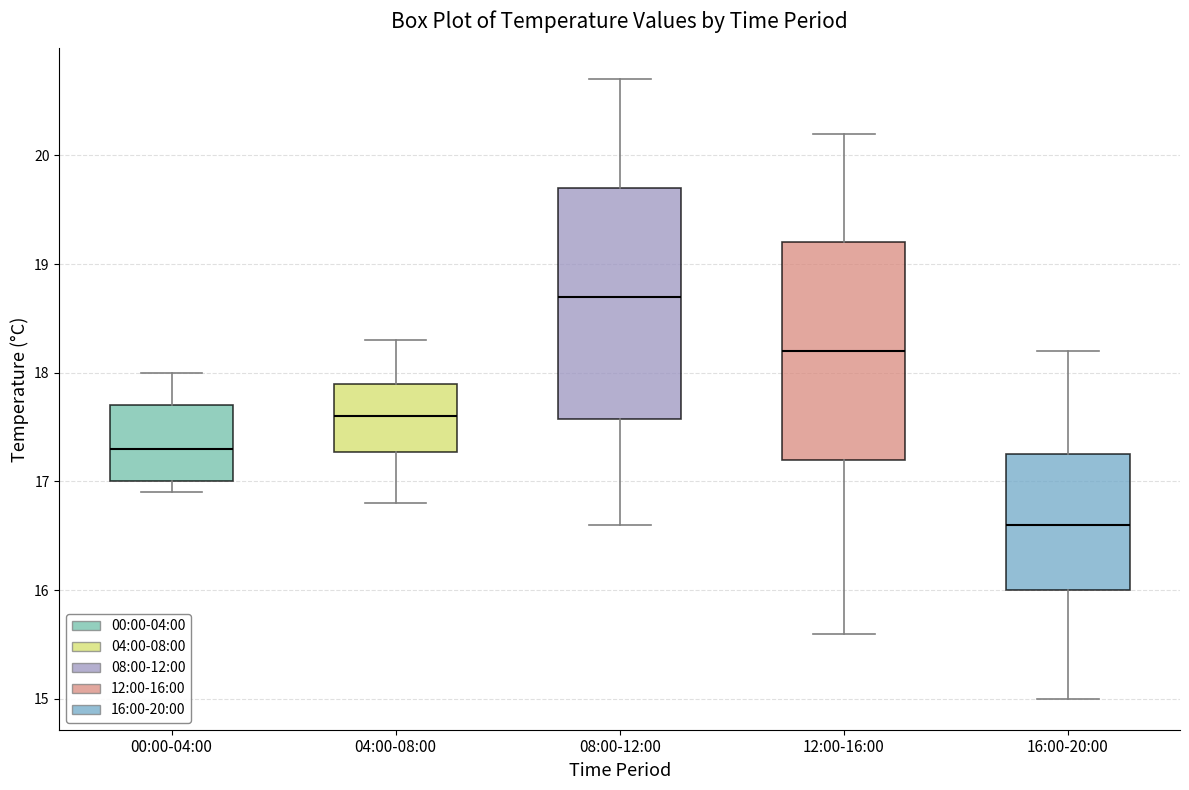

Reading left to right, transcribe this box plot: for each box, give where its median line is, the range the box spans, and where its two whiskers end, as read against the y-axis. The values are not printed on the chart, so give them approximately, as read against the axis.

00:00-04:00: median 17.3, box 17.0 to 17.7, whiskers 16.9 to 18.0
04:00-08:00: median 17.6, box 17.3 to 17.9, whiskers 16.8 to 18.3
08:00-12:00: median 18.7, box 17.6 to 19.7, whiskers 16.6 to 20.7
12:00-16:00: median 18.2, box 17.2 to 19.2, whiskers 15.6 to 20.2
16:00-20:00: median 16.6, box 16.0 to 17.3, whiskers 15.0 to 18.2